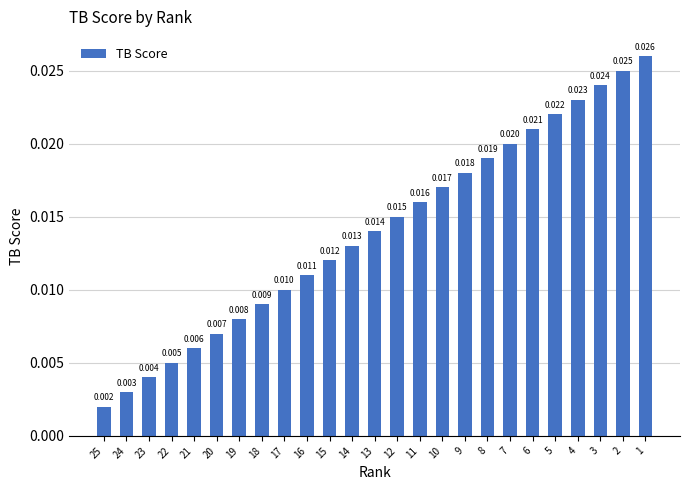

Count the number of data series in this chart.

1